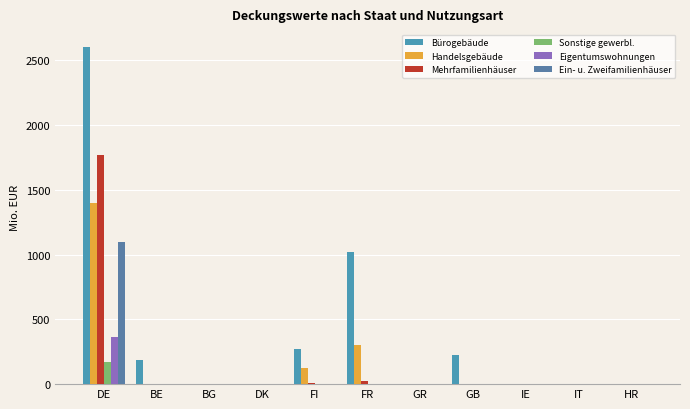

The Handelsgebäude series shows 857.4 at IT. True or false?

False